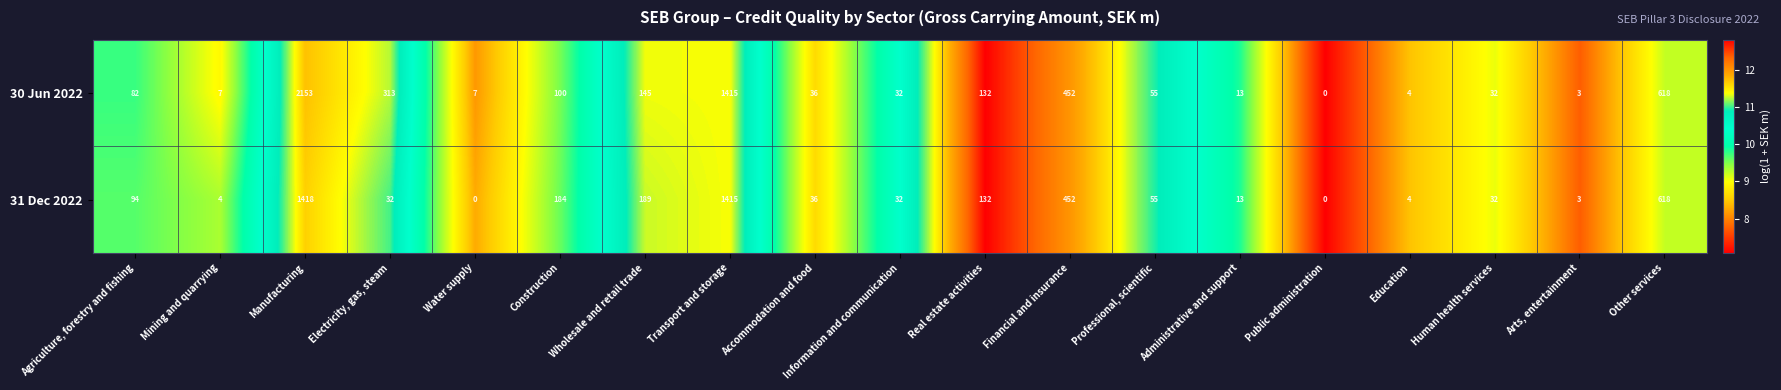

True or false: 31 Dec 2022 has a value of 55 at Professional, scientific.

True